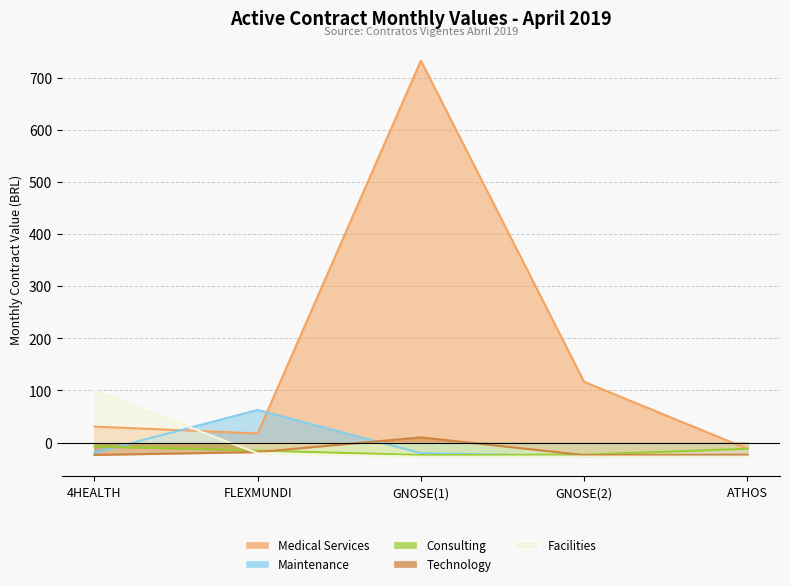

Between 4HEALTH and GNOSE(2), which series saw the biggest shift?

Facilities